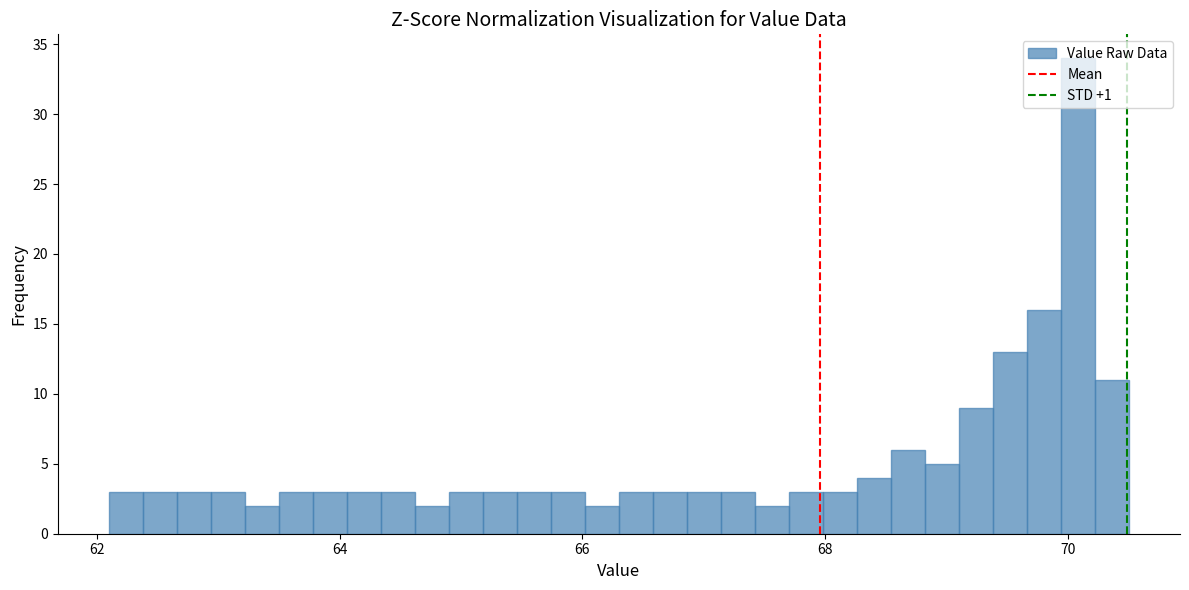

Read against the x-axis, roughly where is the centre of the tallest bar?

70.0